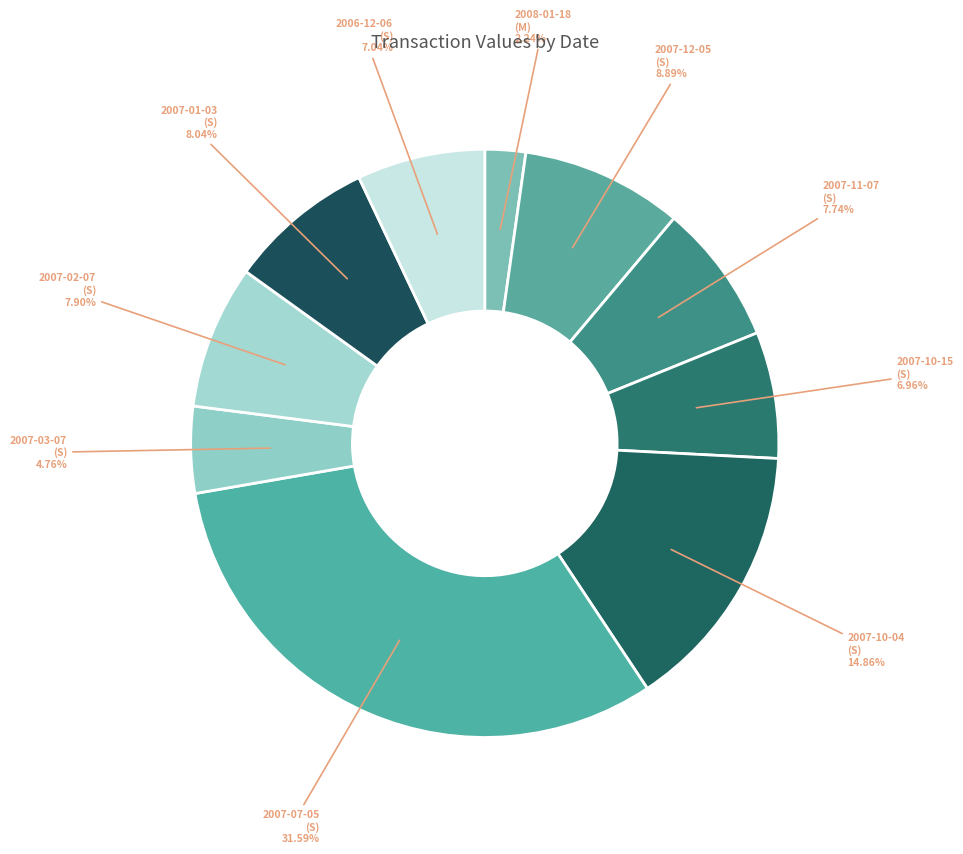

To the nearest percent, what is the difference between the 2007-11-07 (S) and 2008-01-18 (M) slice percentages?

5%